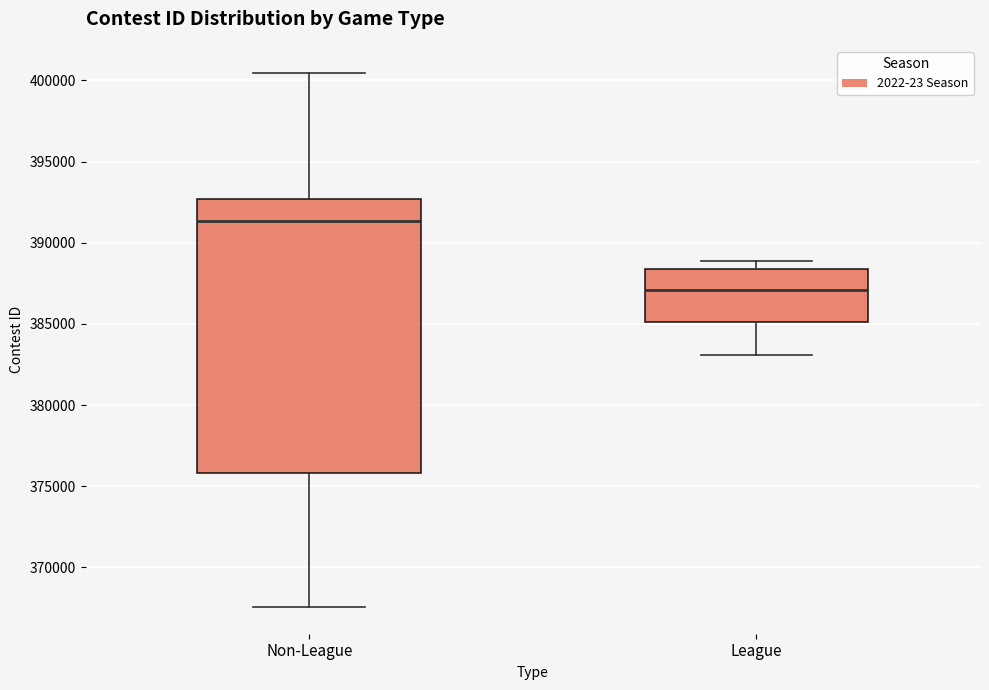

Reading left to right, transcribe this box plot: for each box, give where its median line is, the range the box spans, and where its two whiskers end, as read against the y-axis. The values are not printed on the chart, so give them approximately, as read against the axis.

Non-League: median 391500, box 376000 to 392500, whiskers 367500 to 400500
League: median 387000, box 385000 to 388500, whiskers 383000 to 389000